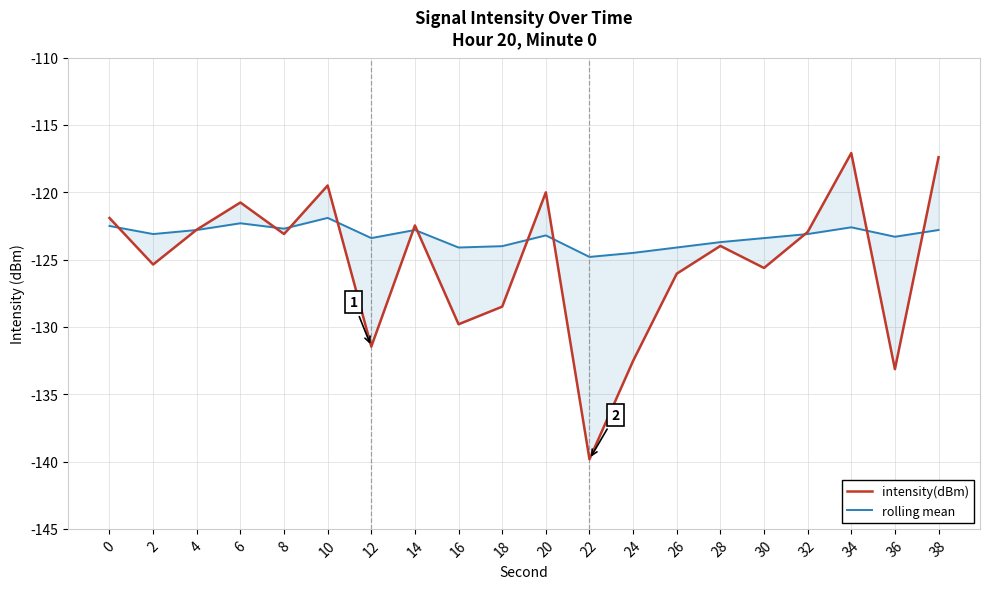

Between 26 and 22, which is larger?

26